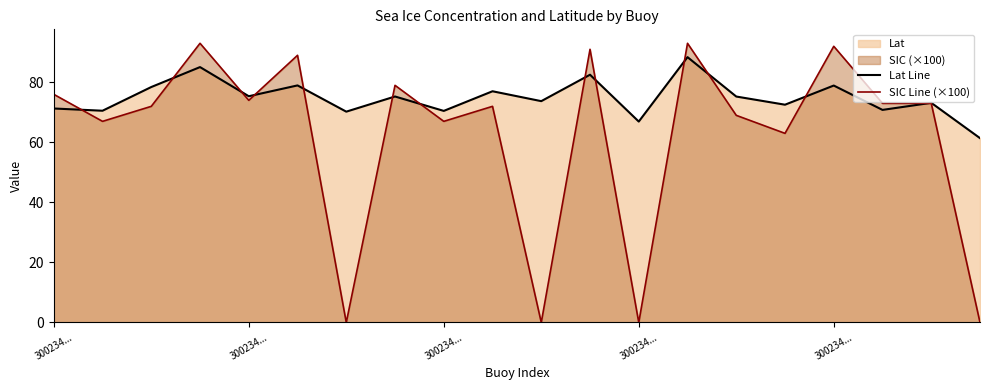

Which series has the largest total across all categories?

Lat Line